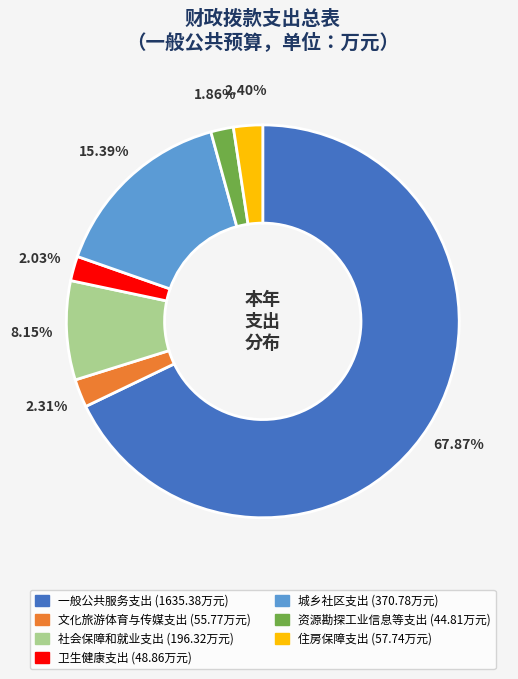

To the nearest percent, what is the average slice percentage?

14%